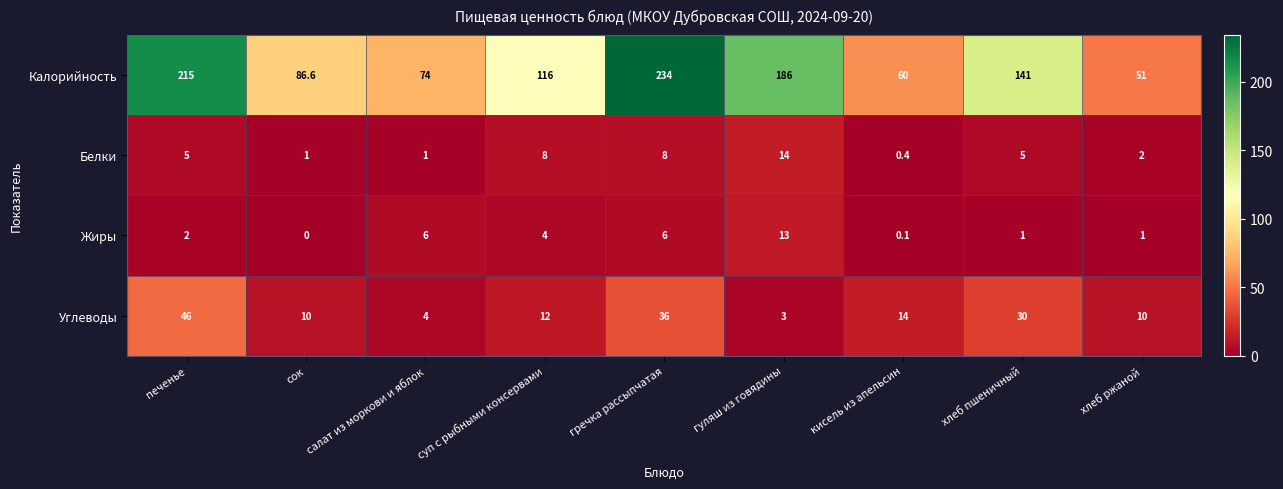

At which category is the sum across all series the highest?

гречка рассыпчатая